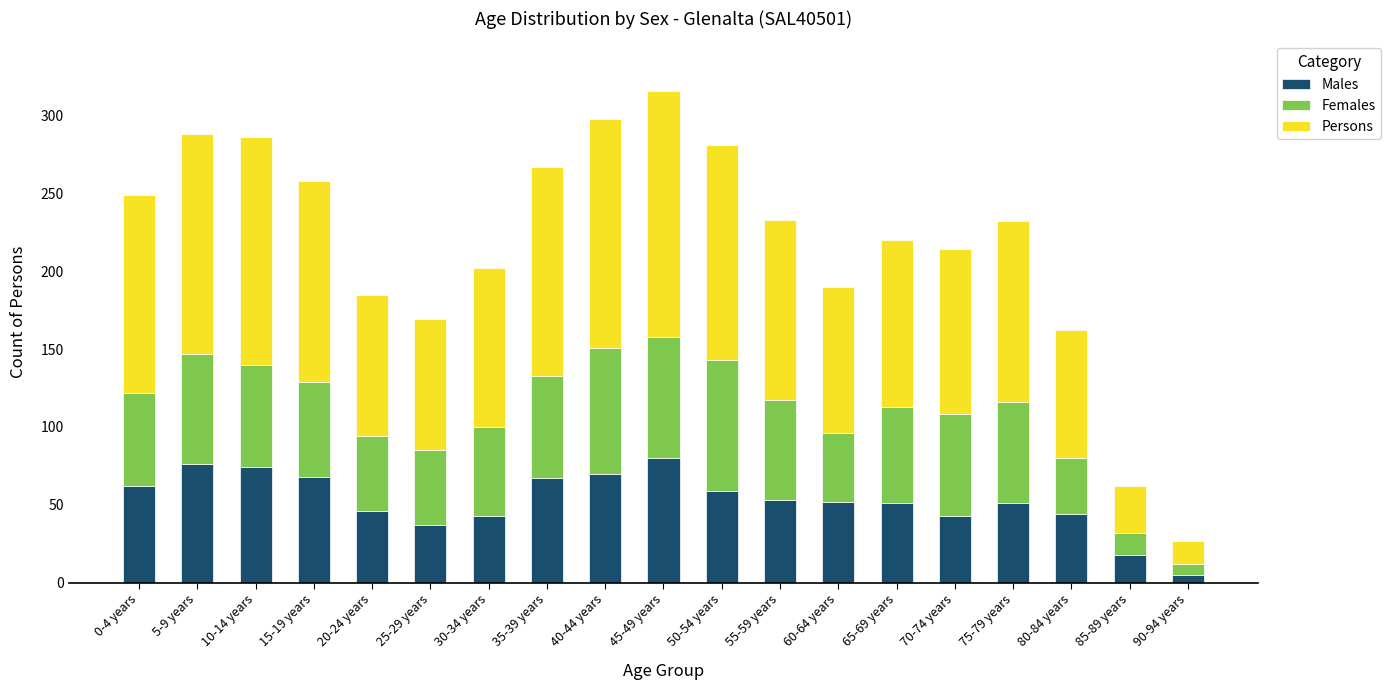

Does the chart contain any negative values?

No